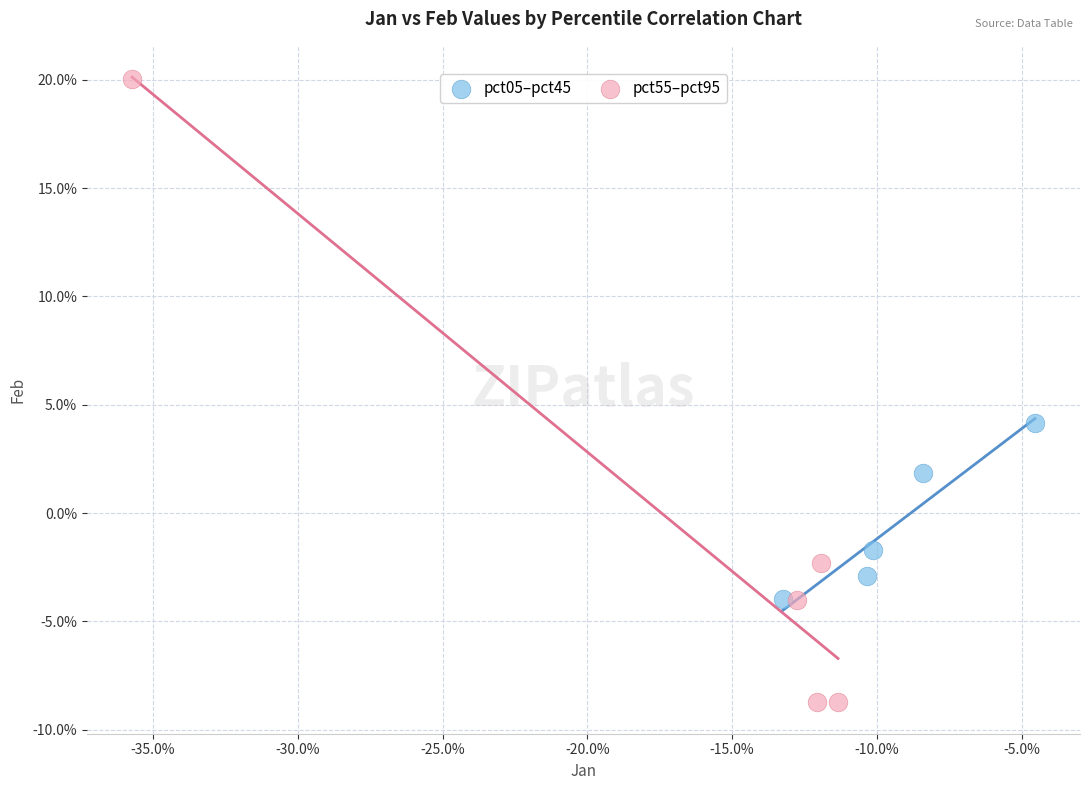

What are all the series names shown in the legend?

pct05–pct45, pct55–pct95